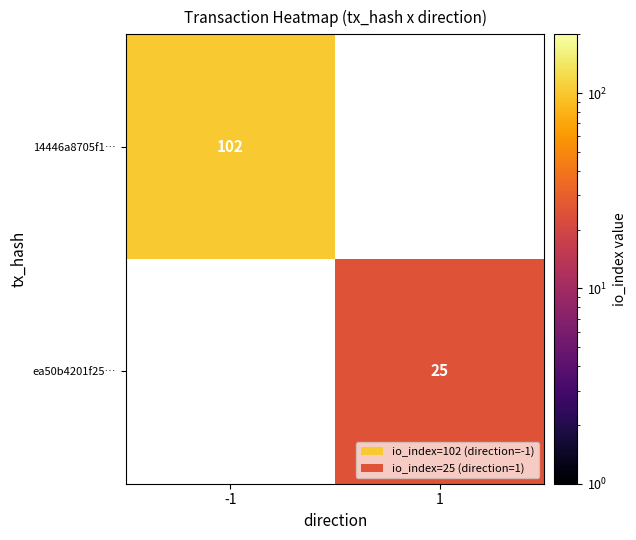

What is the smallest value displayed?

25.0